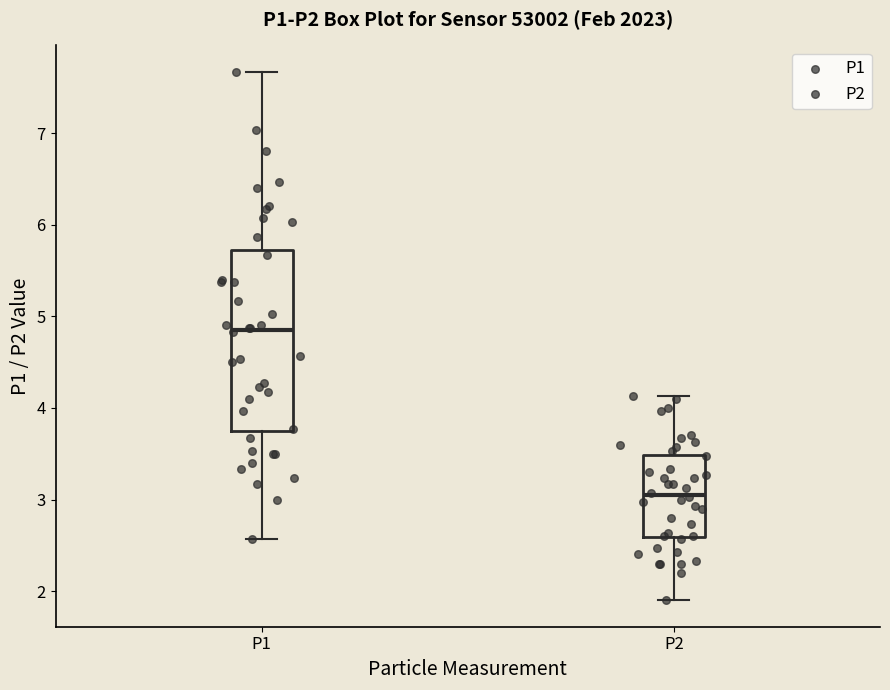

Where is the upper edge of the box for P1 on the y-axis? The values are not printed on the chart, so give them approximately, as read against the axis.

5.7